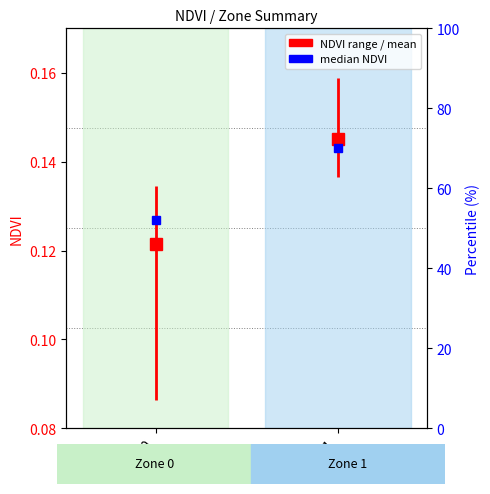

True or false: the data shows 0.1 at Zone 0.

True